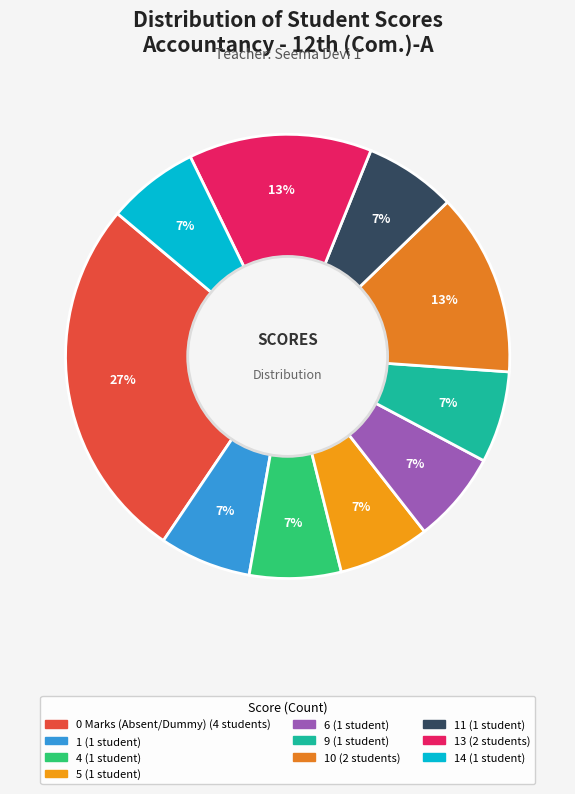

How many slices are in this pie chart?

10